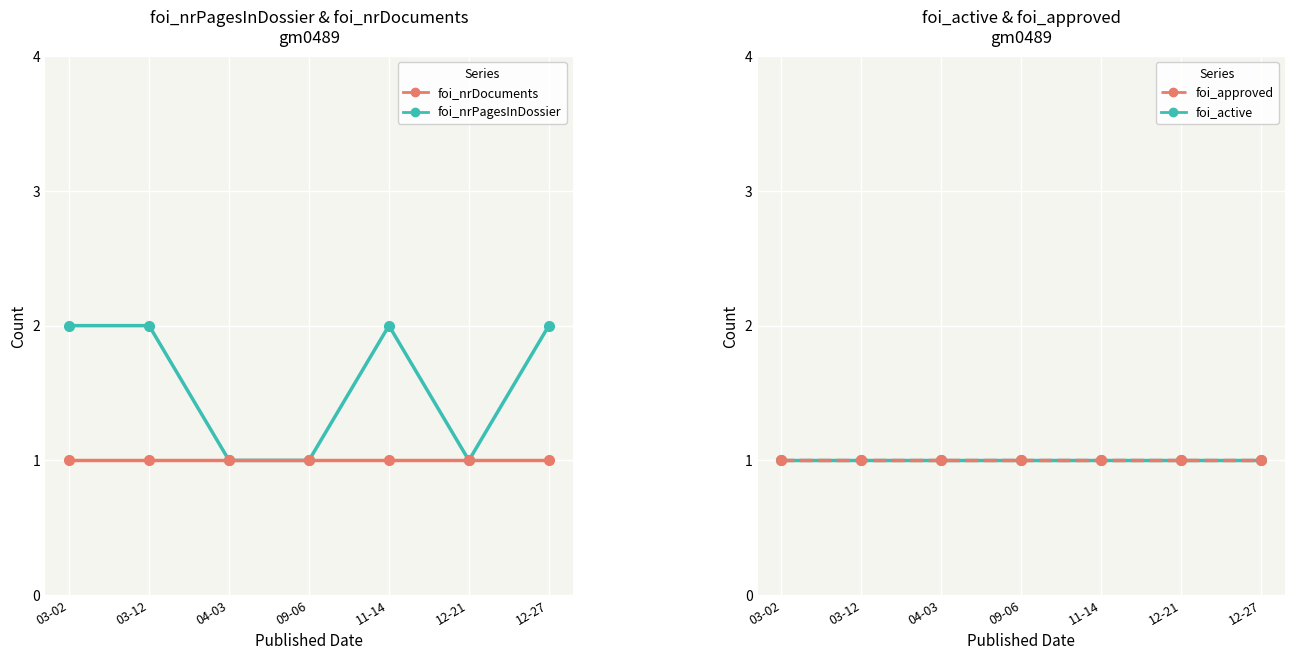

At which label is foi_active closest to 1?

03-02